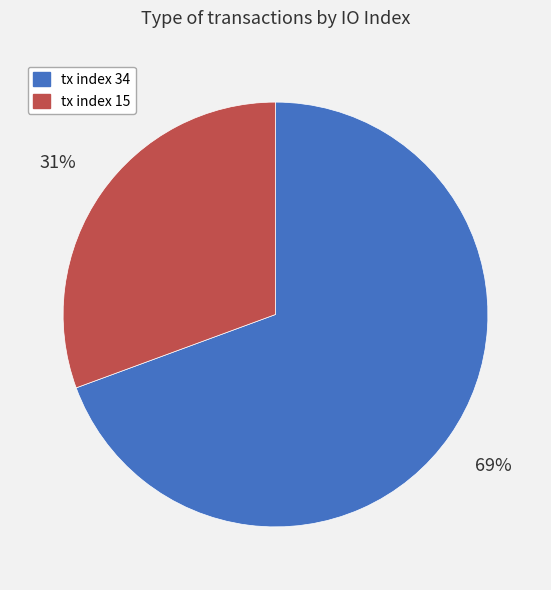

Between tx index 15 and tx index 34, which is larger?

tx index 34